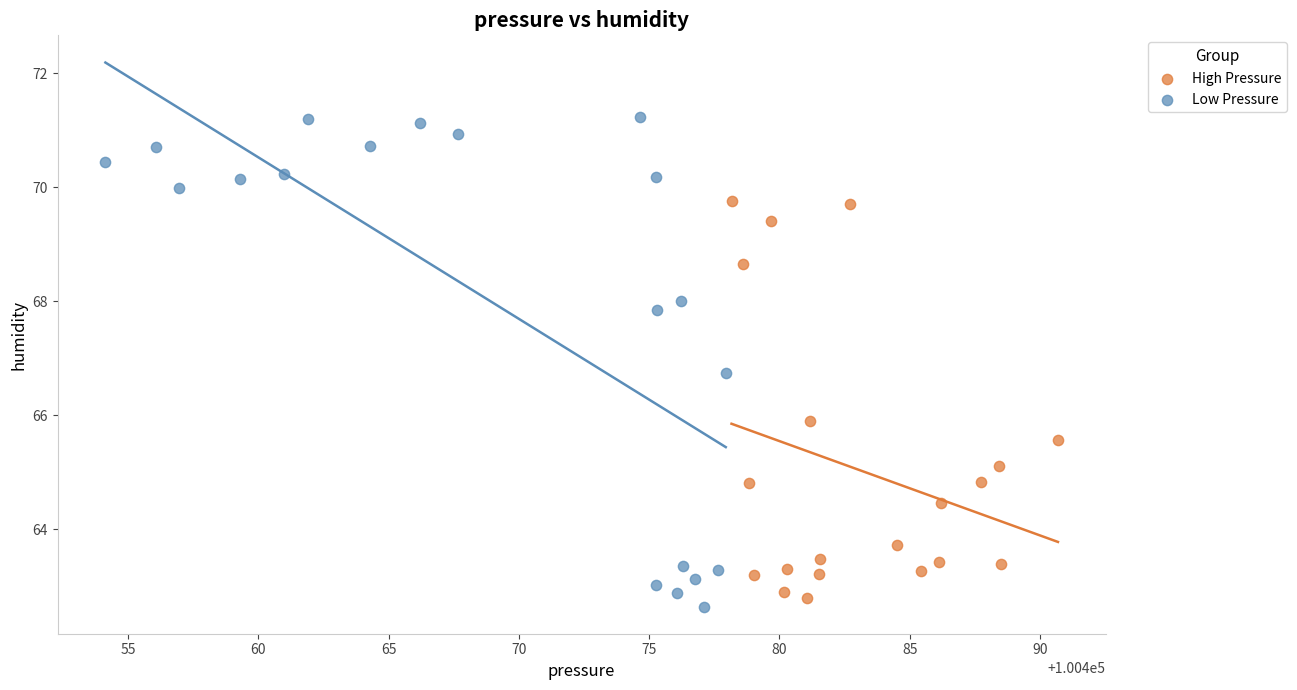

Which series contains the highest Y value?

Low Pressure